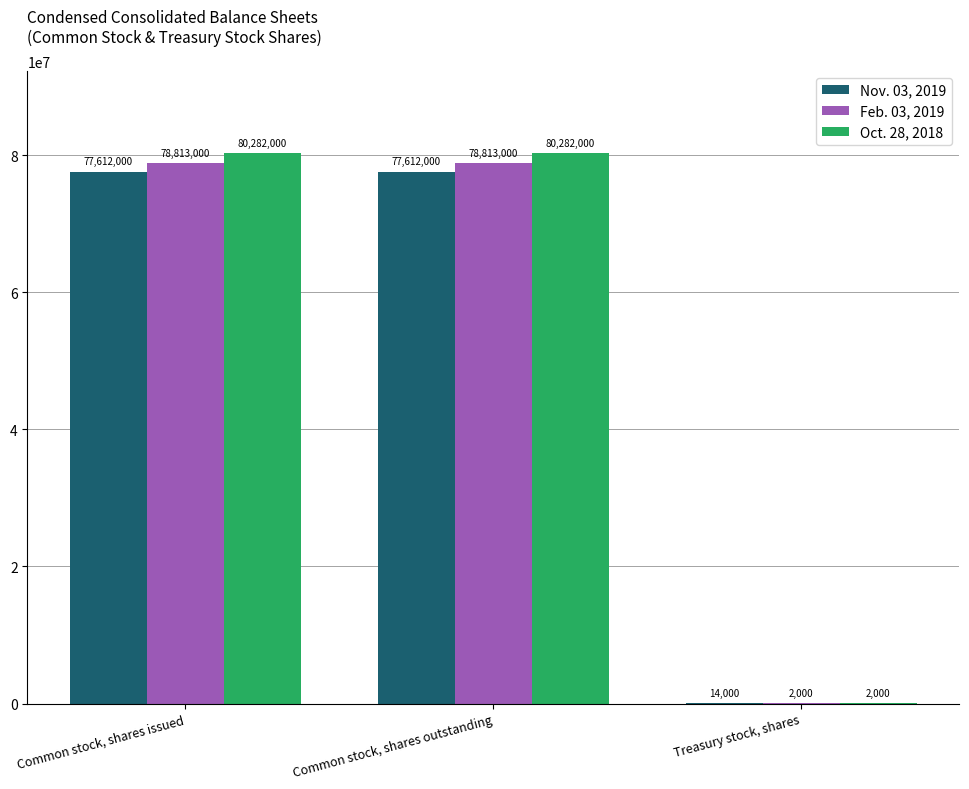

What are all the series names shown in the legend?

Nov. 03, 2019, Feb. 03, 2019, Oct. 28, 2018